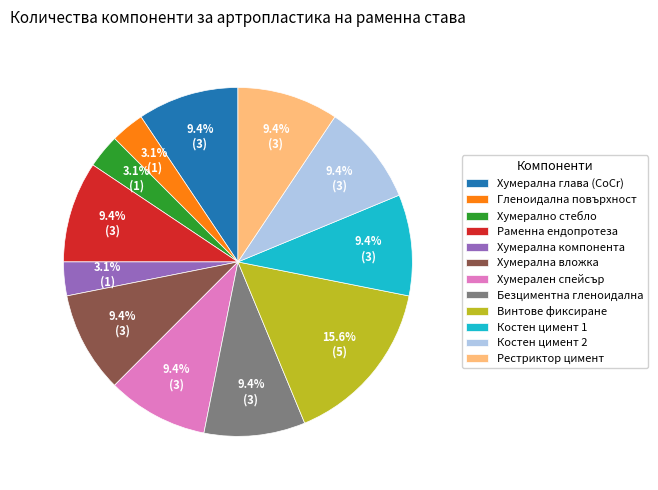

What is the largest slice in the pie chart?

Винтове фиксиране